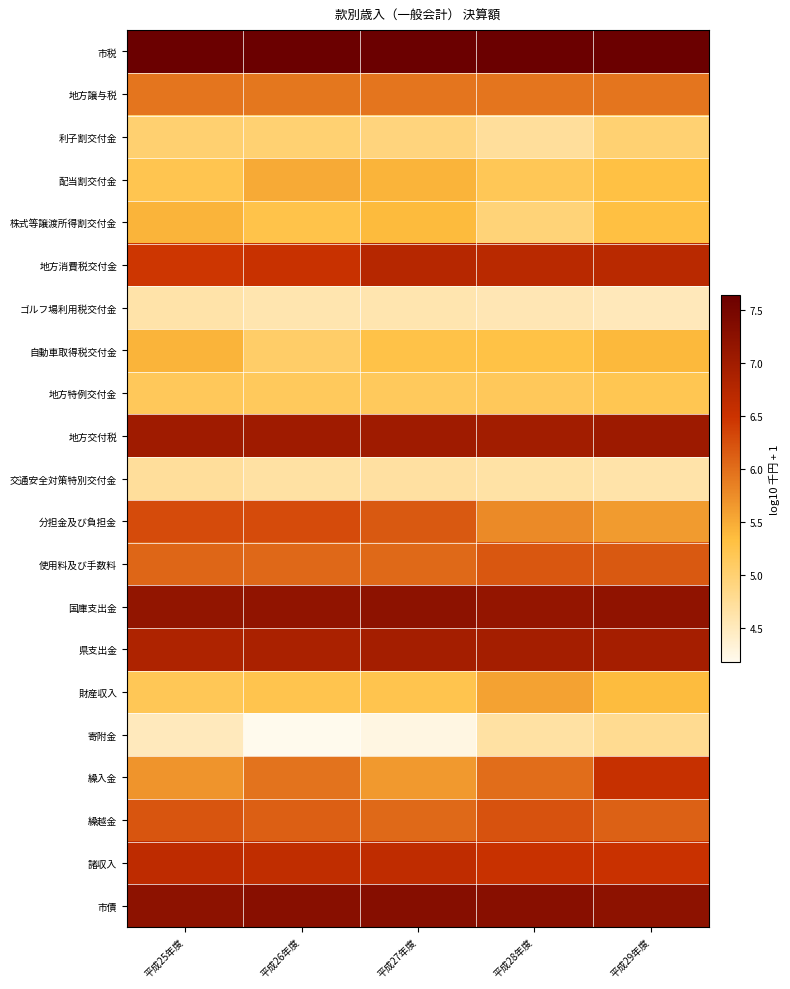

What is the total value across all series at 平成29年度?

125.2